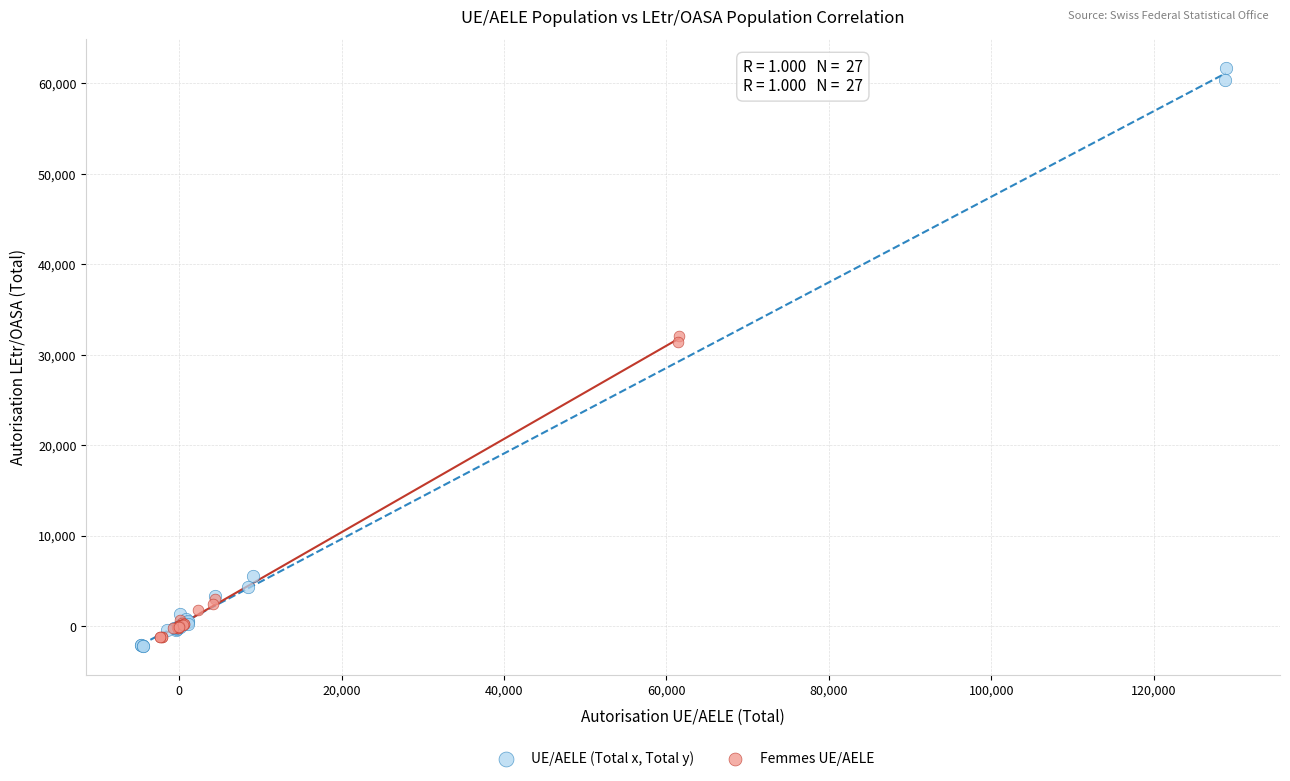

Which series has the largest Y range (max minus min)?

UE/AELE (Total x, Total y)